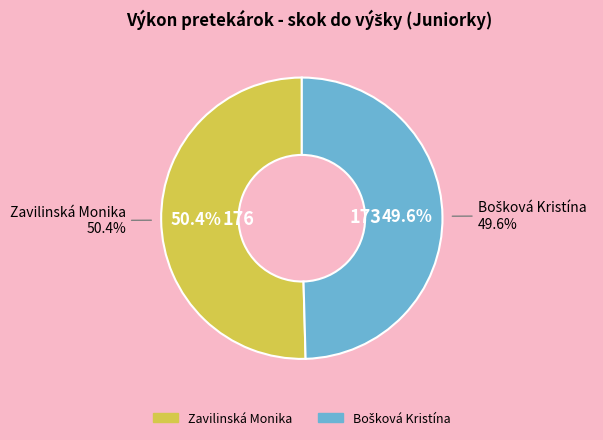

To the nearest percent, what portion does Bošková Kristína represent?

50%